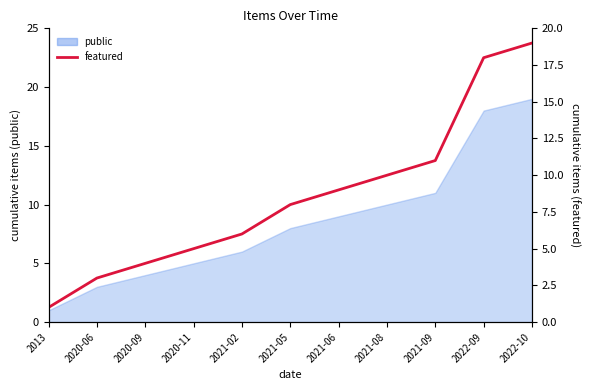

The chart shows a value of 11 at 2021-09. True or false?

True